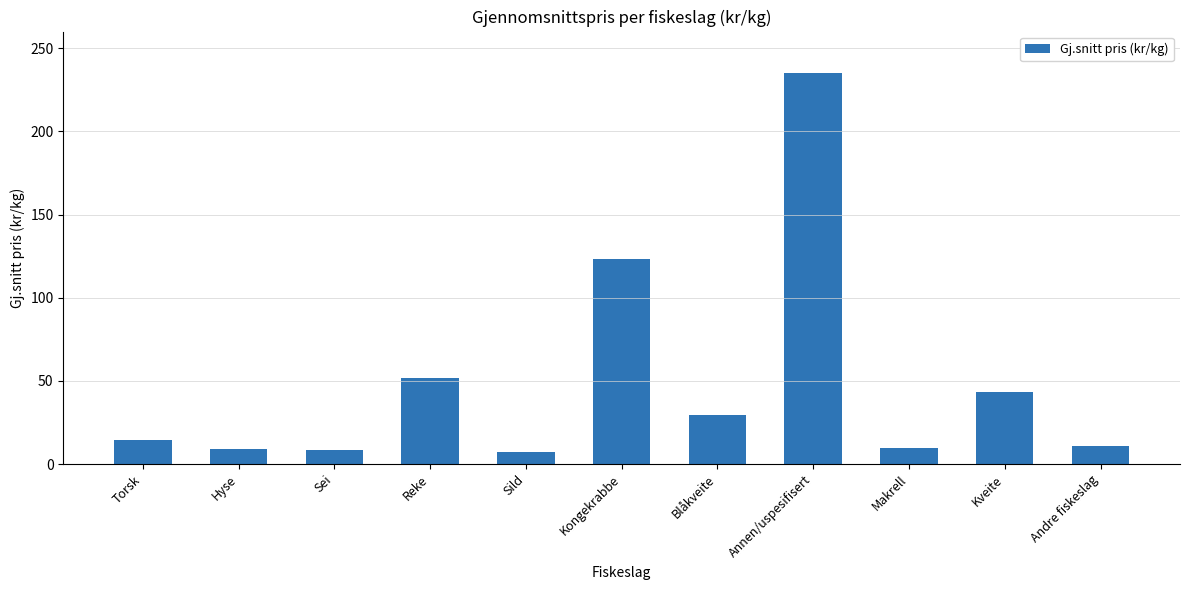

The chart shows a value of 9.4 at Makrell. True or false?

True